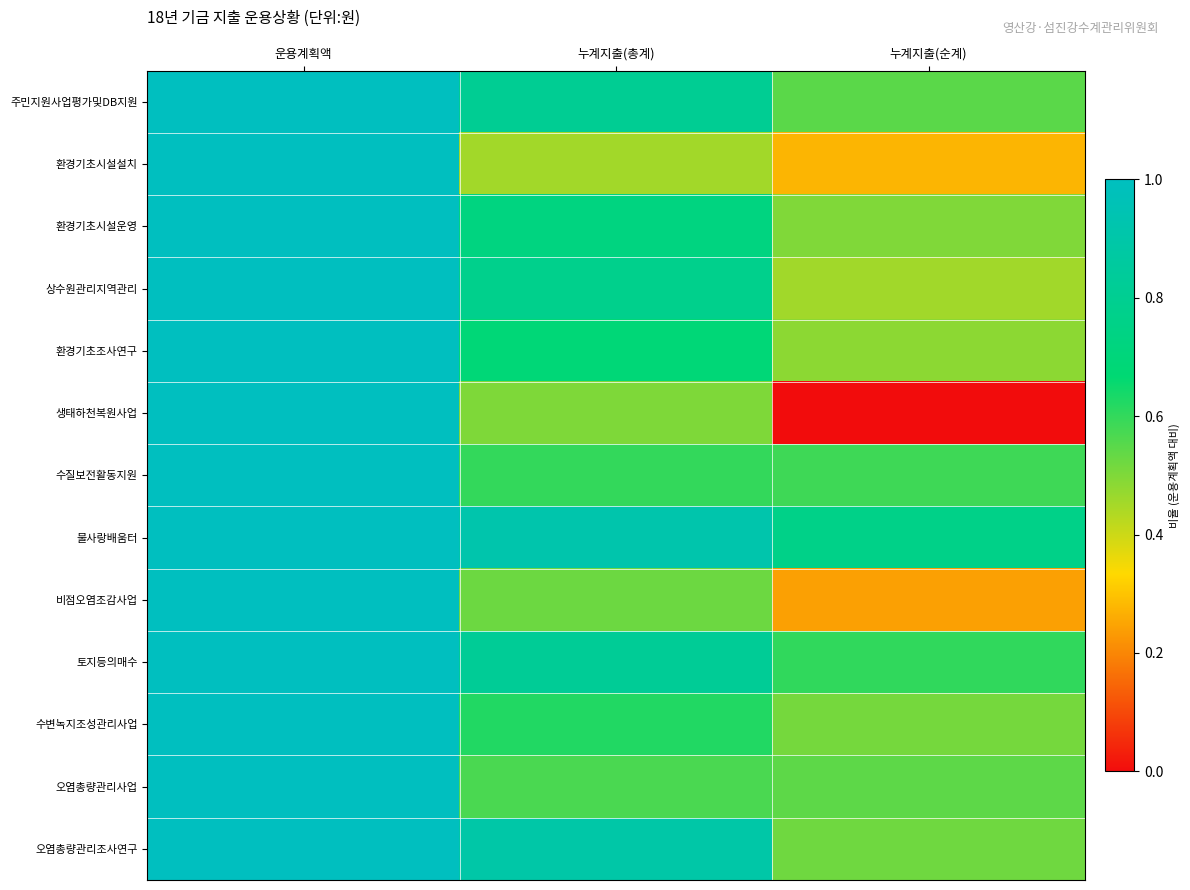

List the series in order of their peak value, lowest first.

주민지원사업평가및DB지원, 환경기초시설설치, 환경기초시설운영, 상수원관리지역관리, 환경기초조사연구, 생태하천복원사업, 수질보전활동지원, 물사랑배움터, 비점오염조감사업, 토지등의매수, 수변녹지조성관리사업, 오염총량관리사업, 오염총량관리조사연구